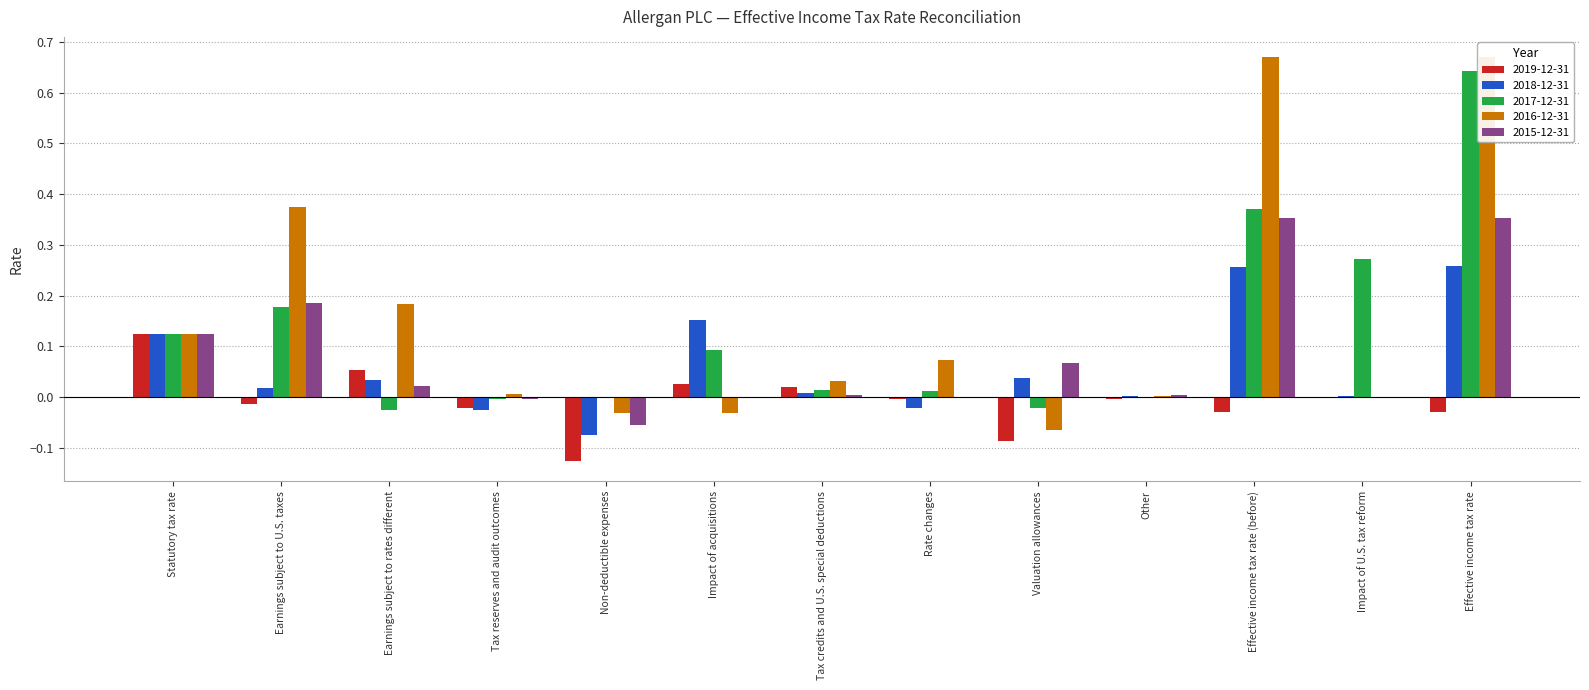

What are all the series names shown in the legend?

2019-12-31, 2018-12-31, 2017-12-31, 2016-12-31, 2015-12-31